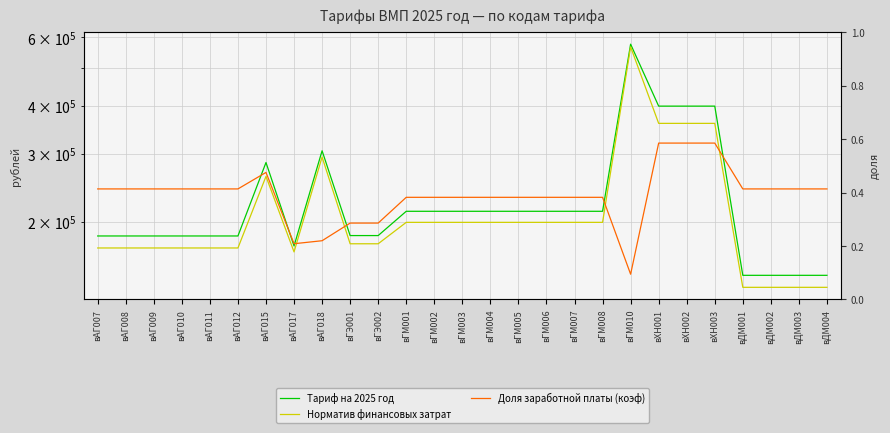

What are all the series names shown in the legend?

Тариф на 2025 год, Норматив финансовых затрат, Доля заработной платы (коэф)